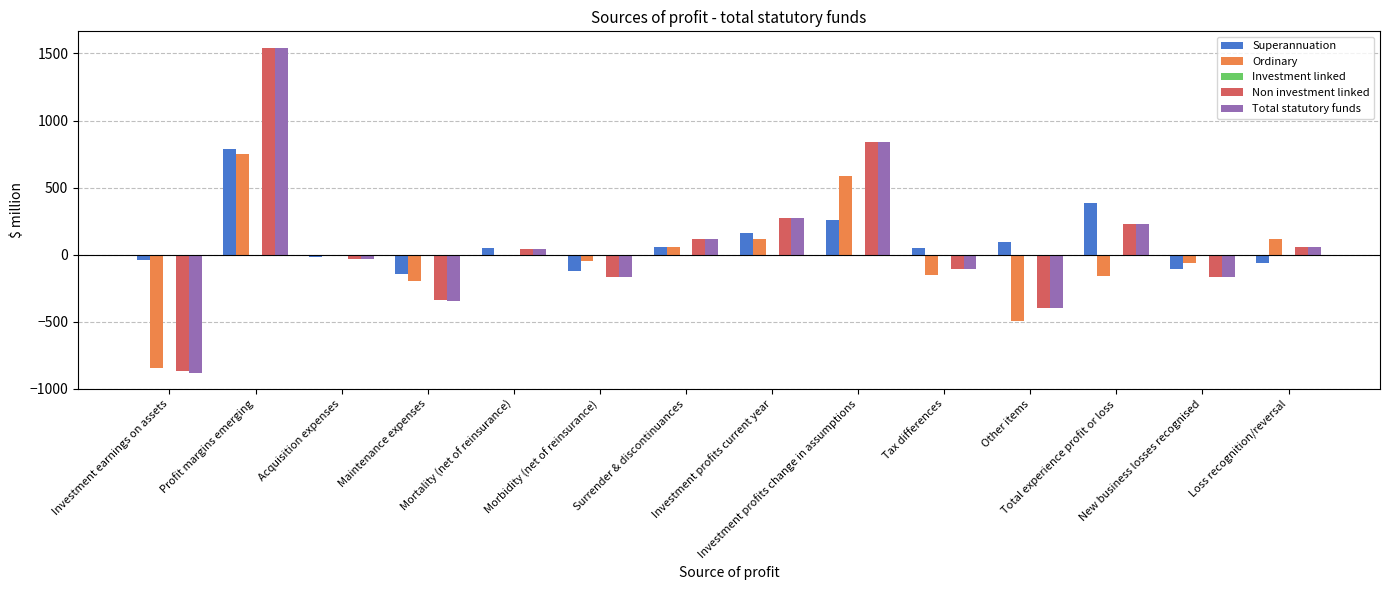

What is the sum of all Total statutory funds values?

1014.6